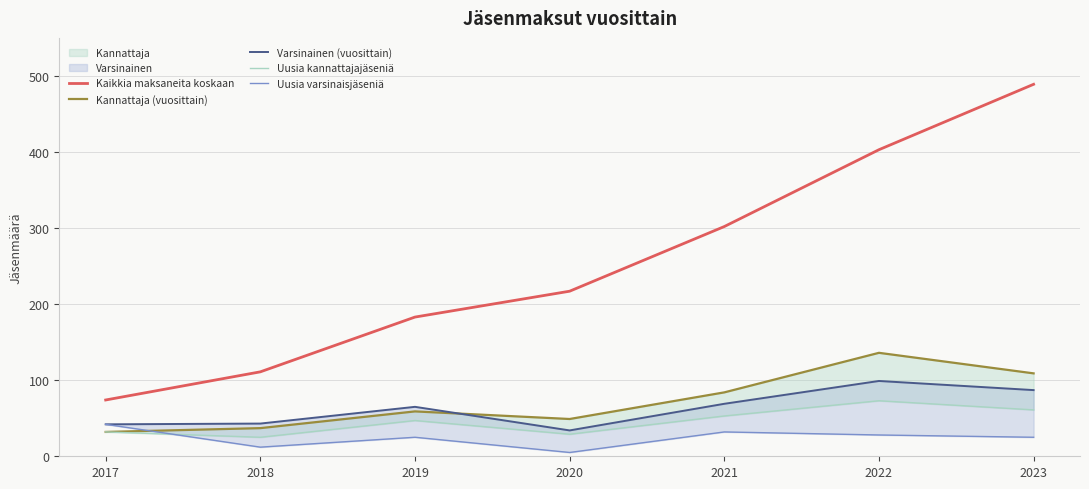

The Uusia varsinaisjäseniä series shows 14 at 2017. True or false?

False